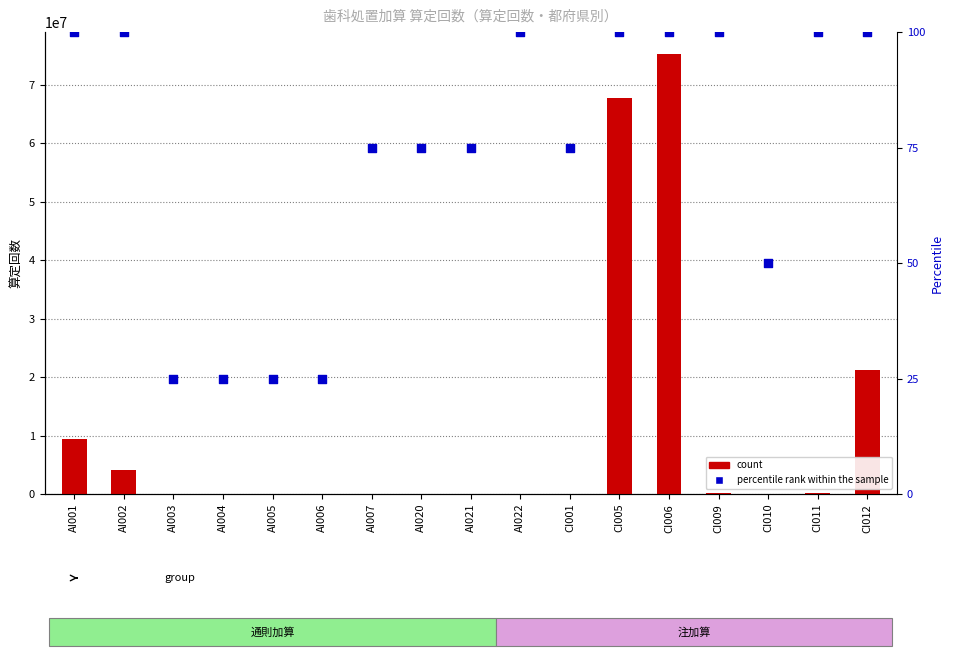

Which series has the largest total across all categories?

count